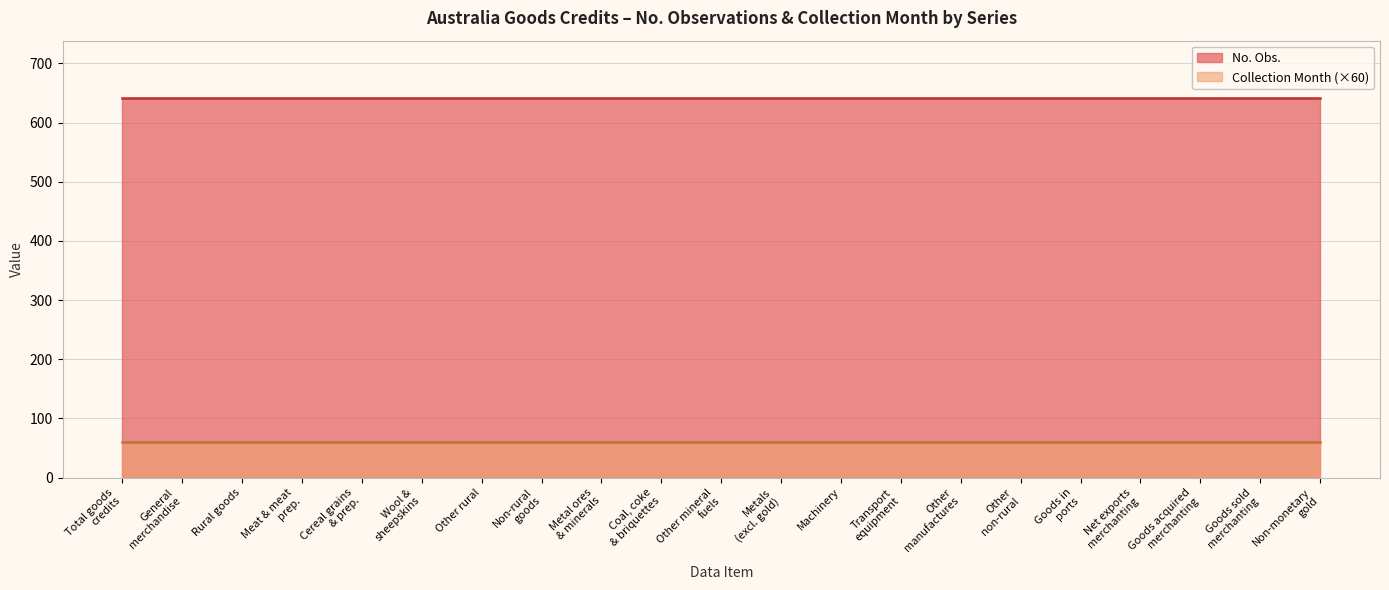

What is the value of the No. Obs. point at the 15th from the left?

642